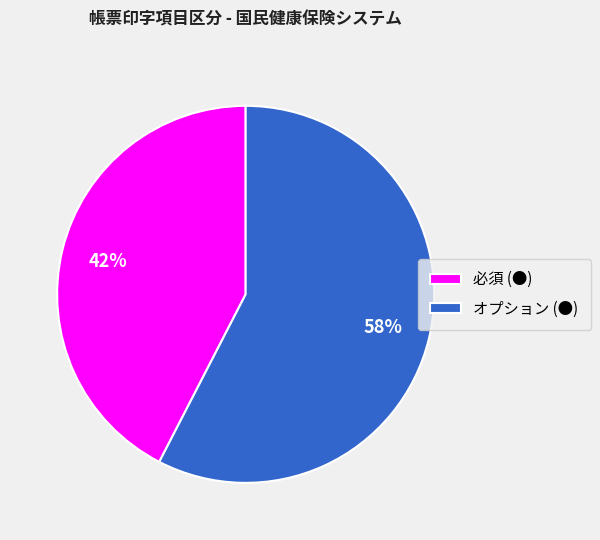

Is there a majority slice in this chart?

Yes